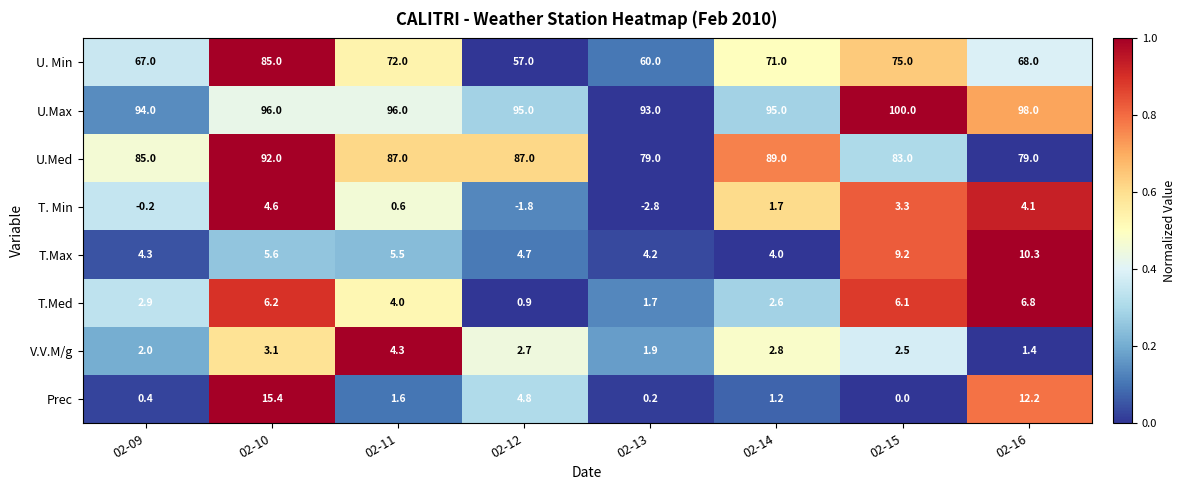

What is the highest value of the U.Max series?

100.0